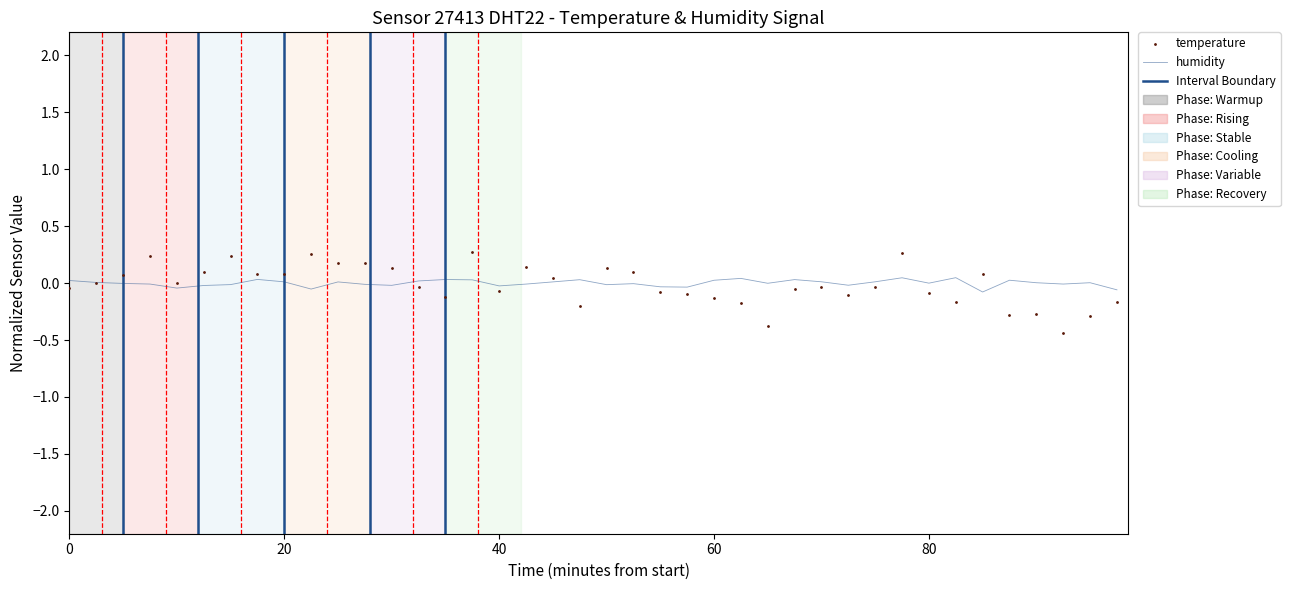

At which category is the sum across all series the highest?

31